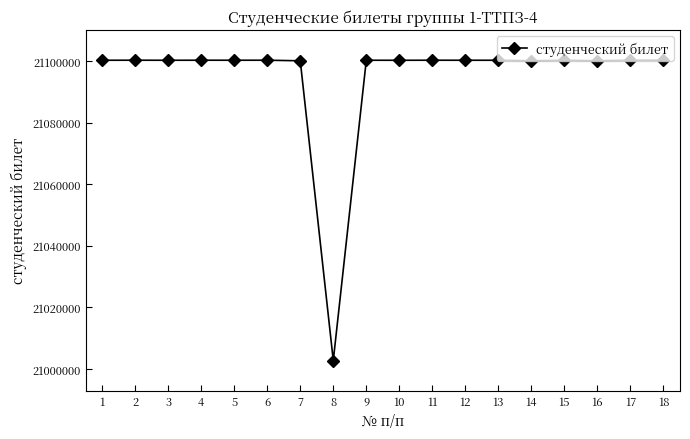

What is the value of the 15th point from the left?

21100247